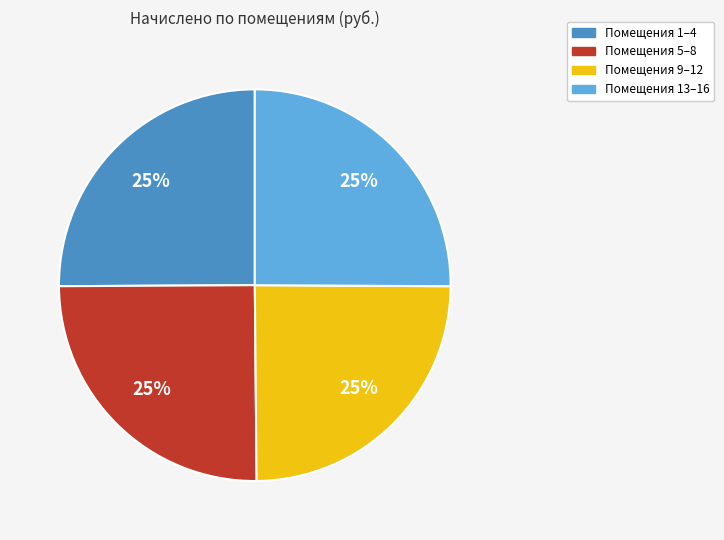

To the nearest percent, what portion does Помещения 1–4 represent?

25%